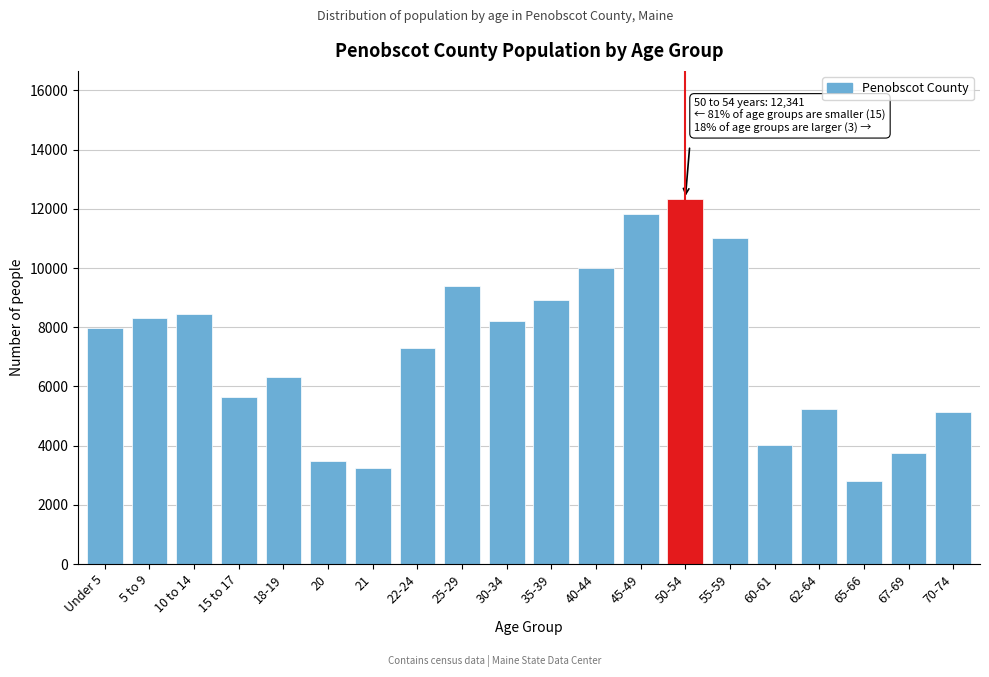

Reading left to right, extract all data points from this chart.

Under 5=7983	5 to 9=8304	10 to 14=8434	15 to 17=5634	18-19=6308	20=3472	21=3243	22-24=7299	25-29=9407	30-34=8224	35-39=8921	40-44=9986	45-49=11818	50-54=12341	55-59=11010	60-61=4035	62-64=5251	65-66=2807	67-69=3767	70-74=5122